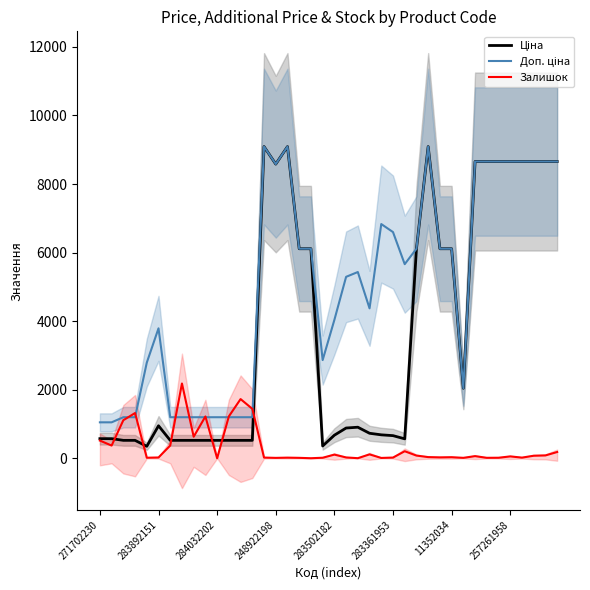

Does the chart display data point markers on the line(s)?

No